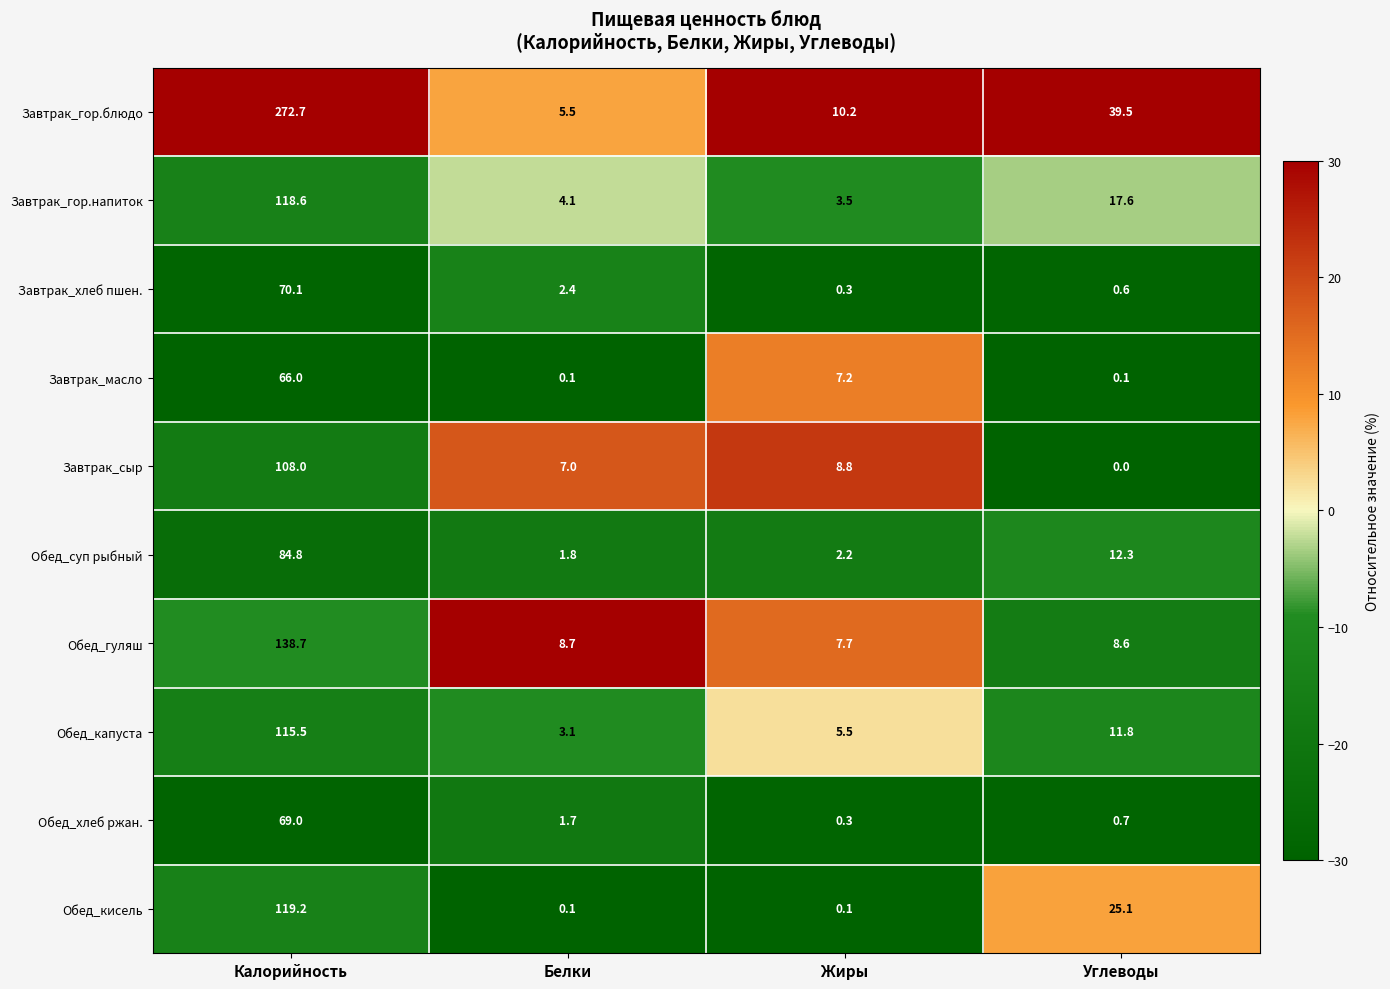

What is the total value across all series at Калорийность?

1162.6